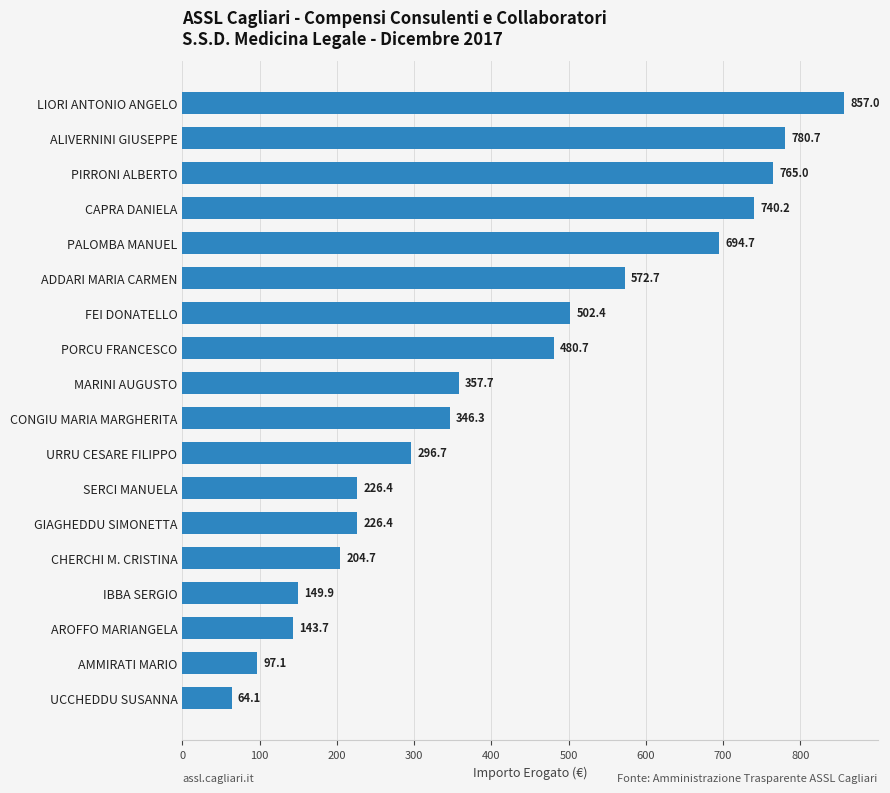

How many data points are less than 357?

9